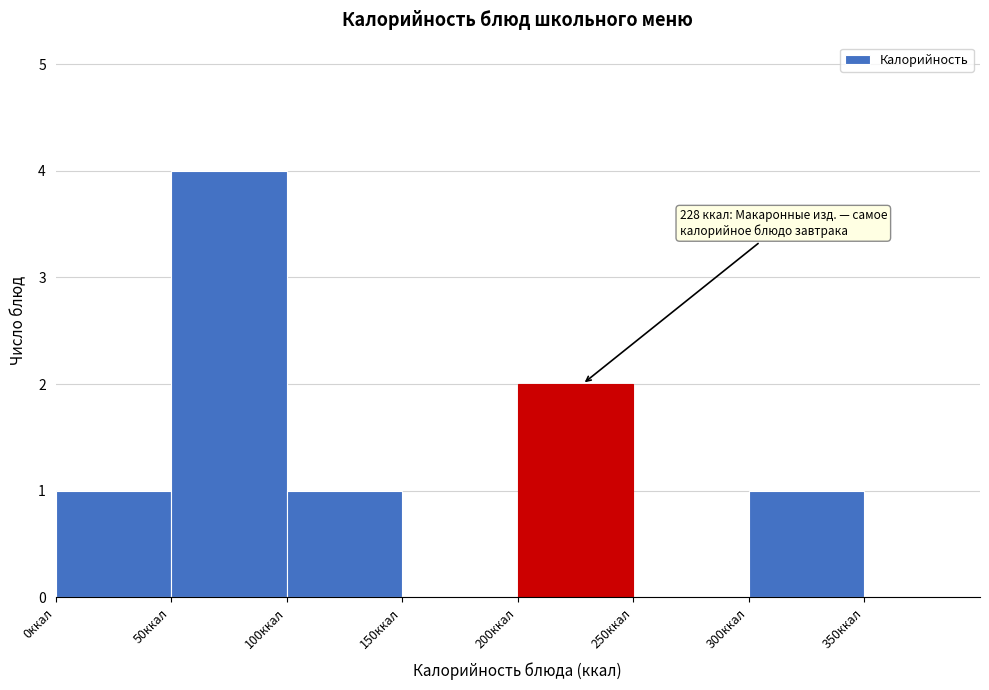

Over which range of the x-axis is the bar tallest?

50 to 100